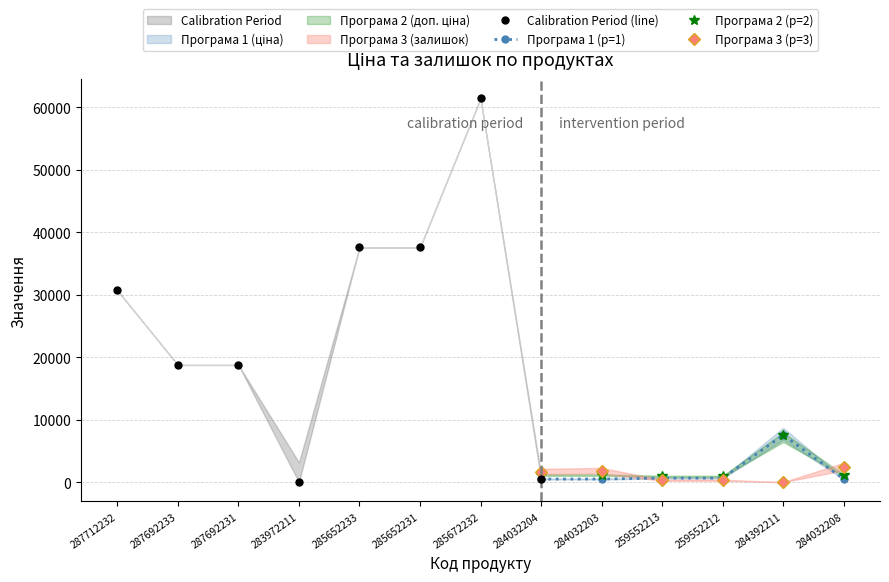

Which has a higher value, 285652233 or 285672232?

285672232